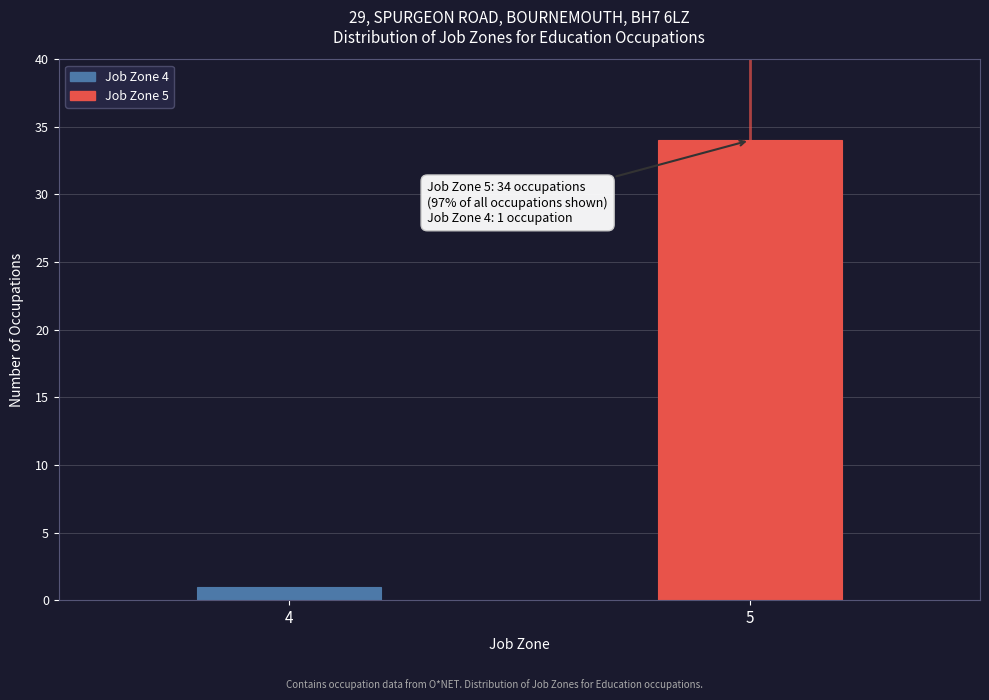

Reading left to right, list all the values displayed in this chart.

4=1	5=34